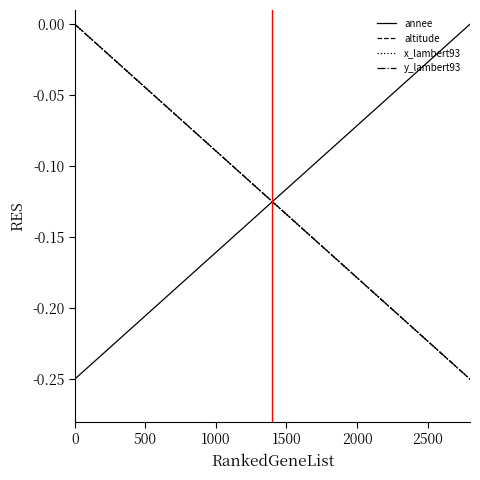

Reading left to right, list all the values displayed in this chart.

annee: -0.2	-0.2	-0.1	-0.1	-0.0
altitude: 0.0	-0.1	-0.1	-0.2	-0.2
x_lambert93: 0.0	-0.1	-0.1	-0.2	-0.2
y_lambert93: 0.0	-0.1	-0.1	-0.2	-0.2